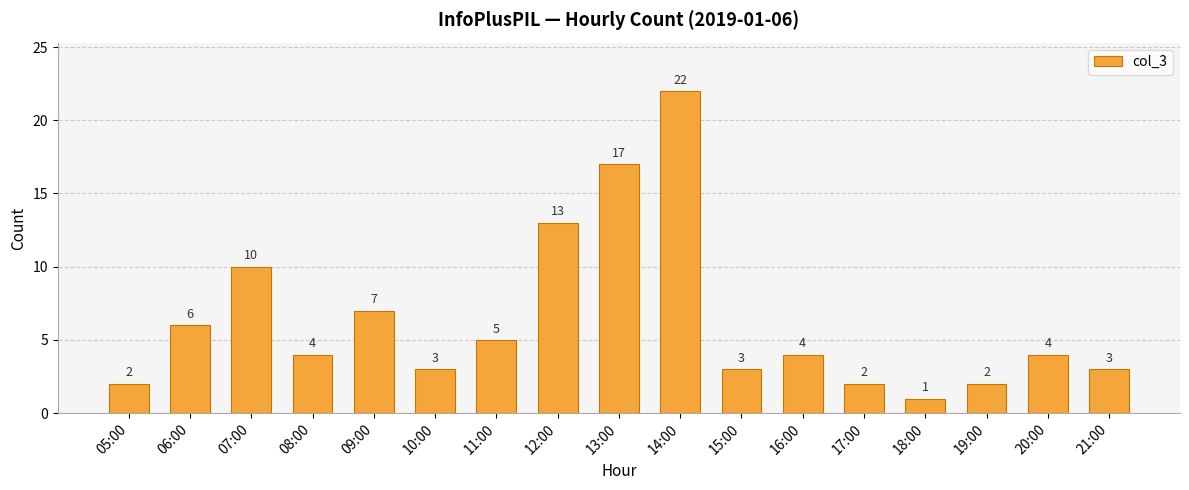

Does the chart contain stacked bars?

No